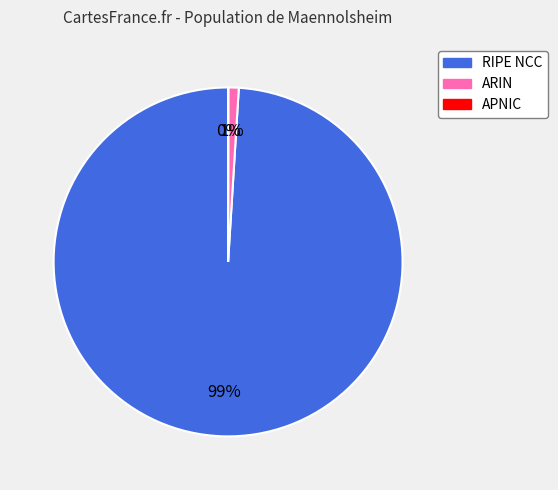

Which slice is the largest?

RIPE NCC